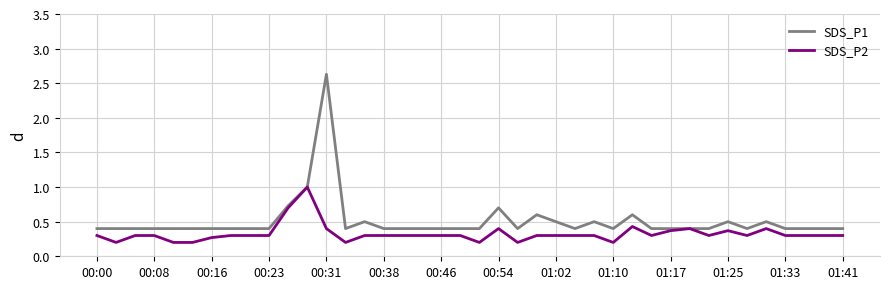

Which series has the largest total across all categories?

SDS_P1